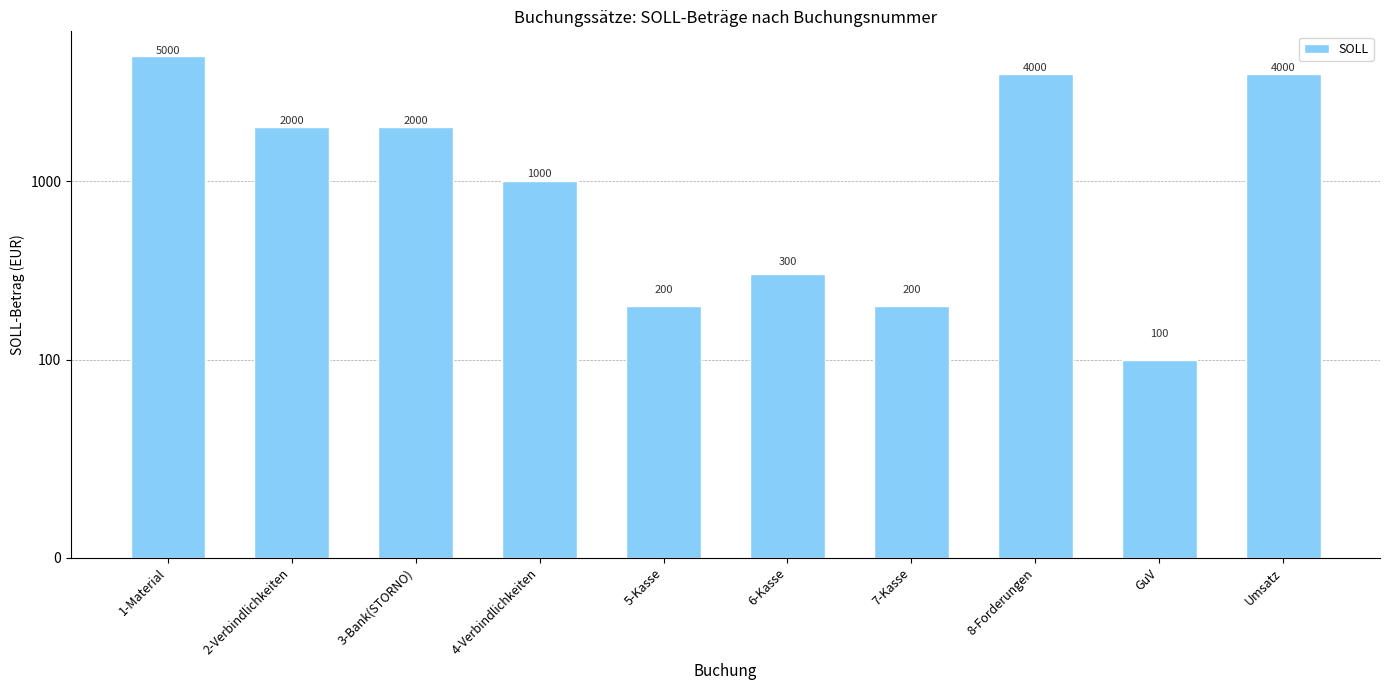

What is the value of the 7th bar from the left?

200